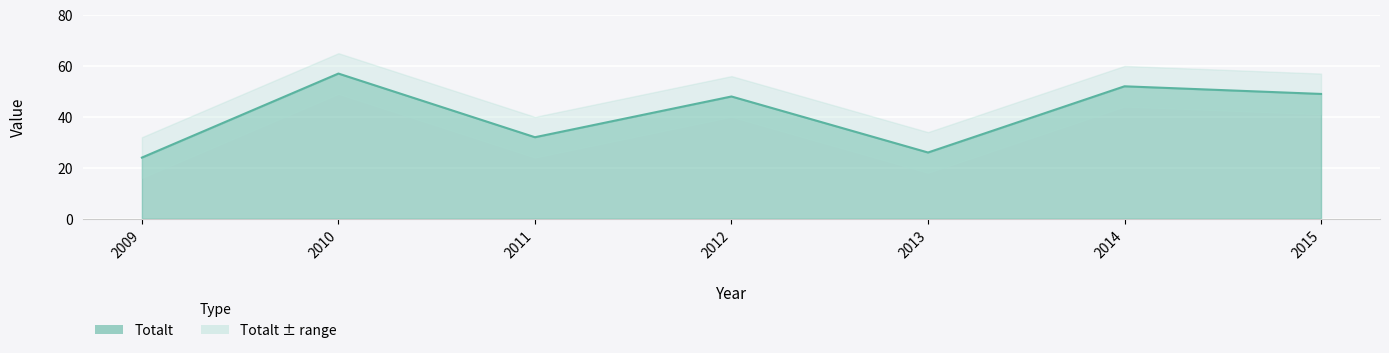

What is the ratio of the value at 2015 to the value at 2014?

0.9